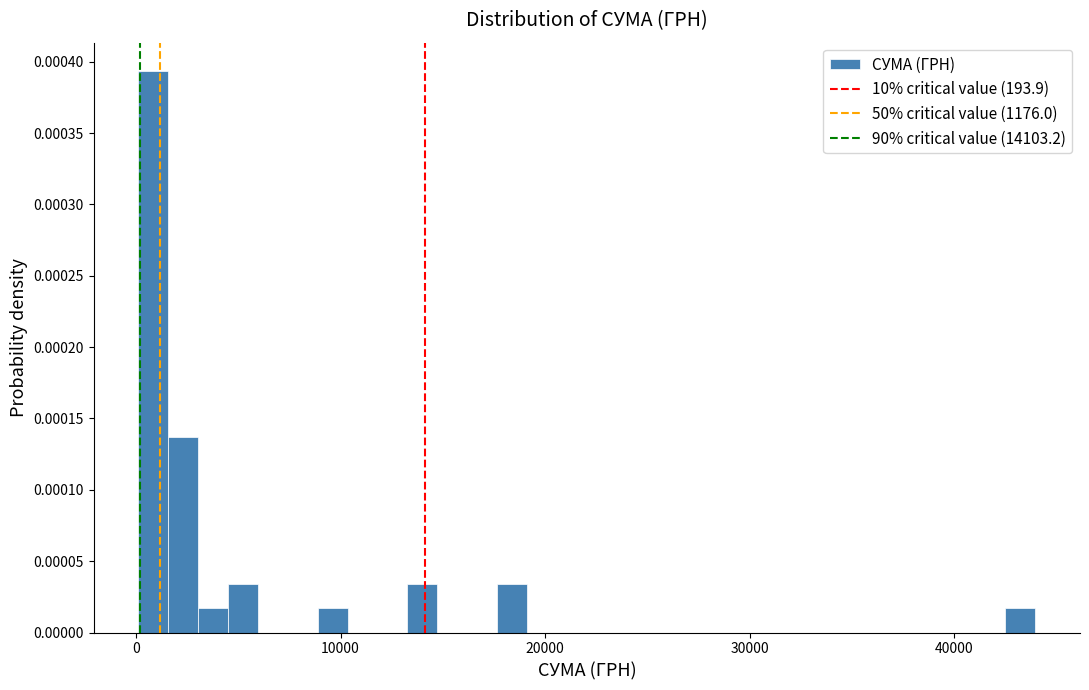

Read against the x-axis, roughly where is the centre of the tallest bar?

1000